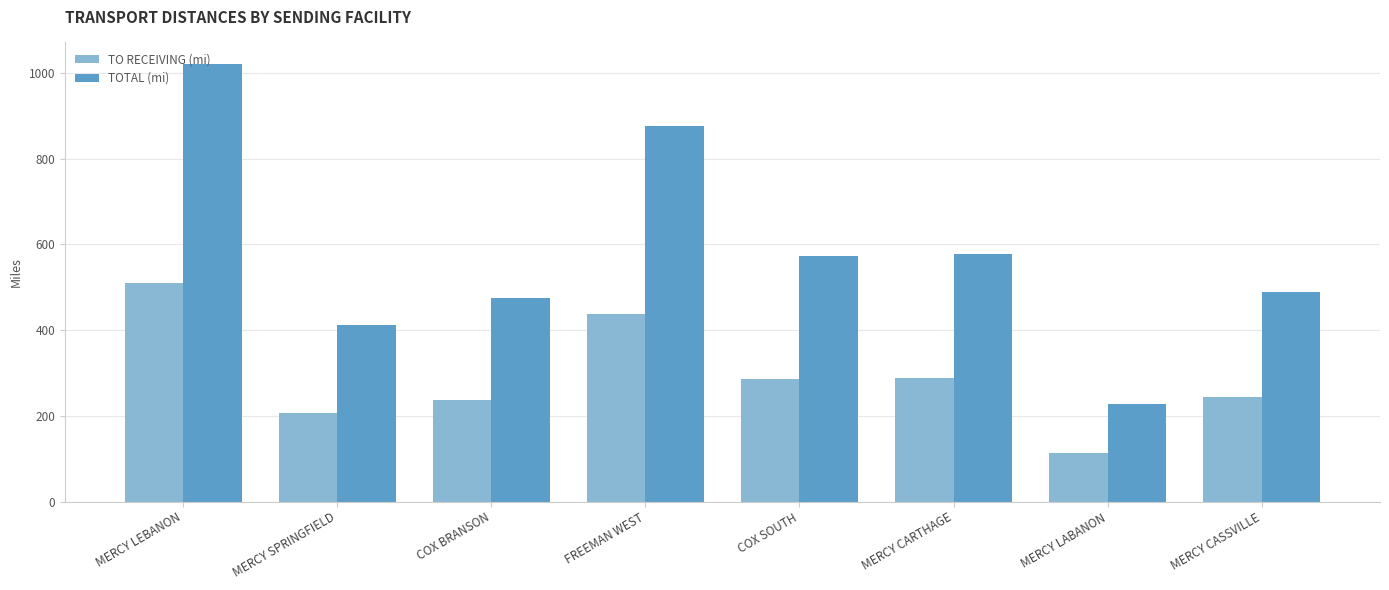

How many bars are there in each group?

2